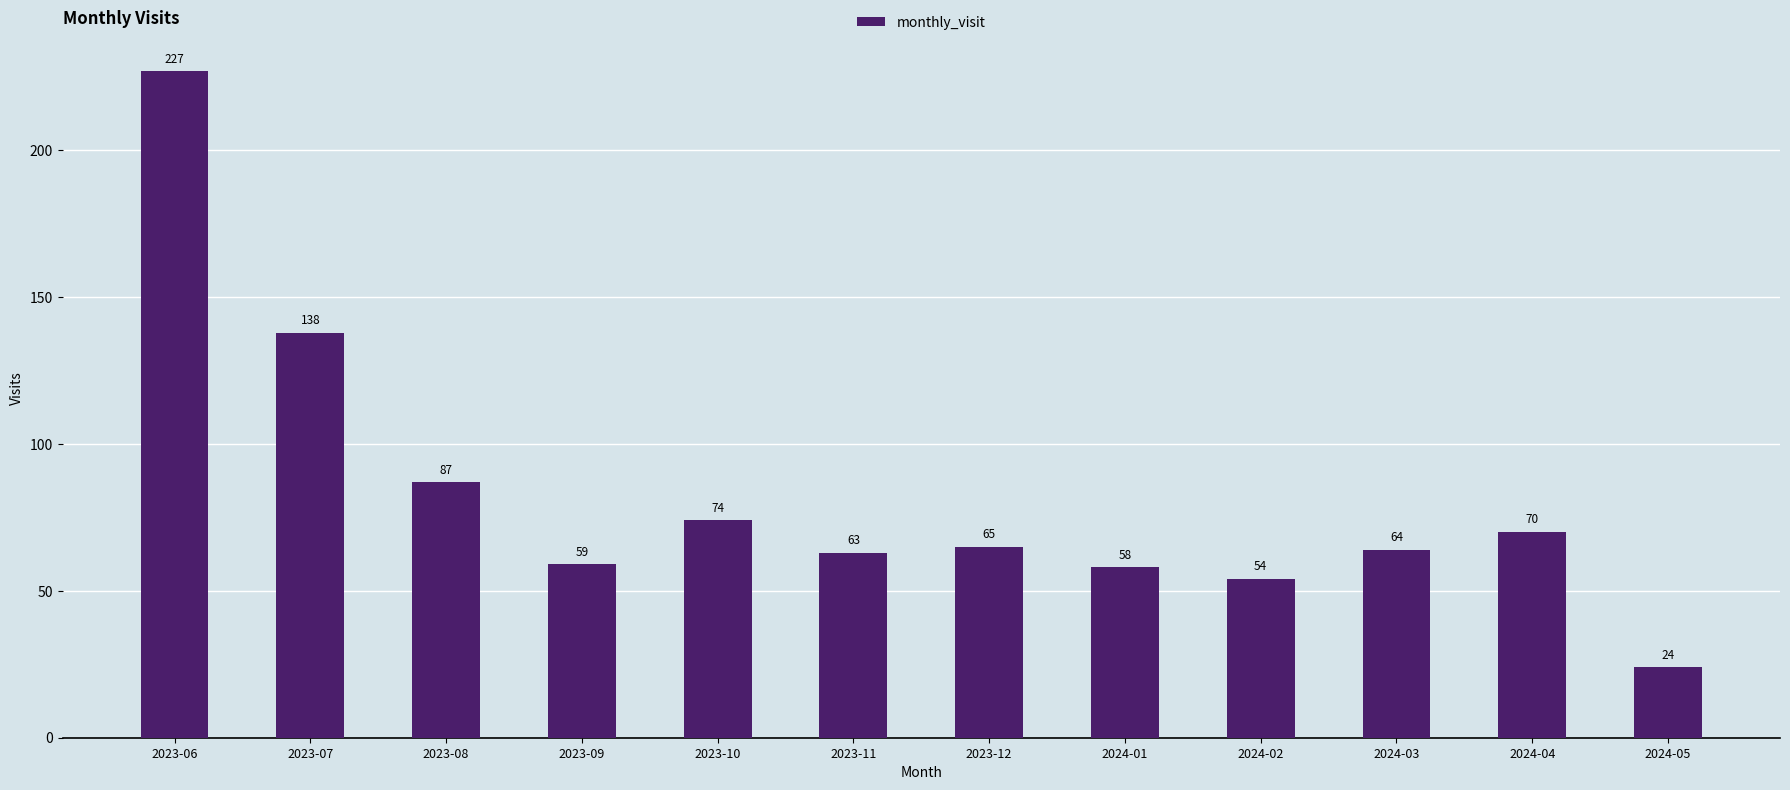

True or false: the data shows 111 at 2024-03.

False